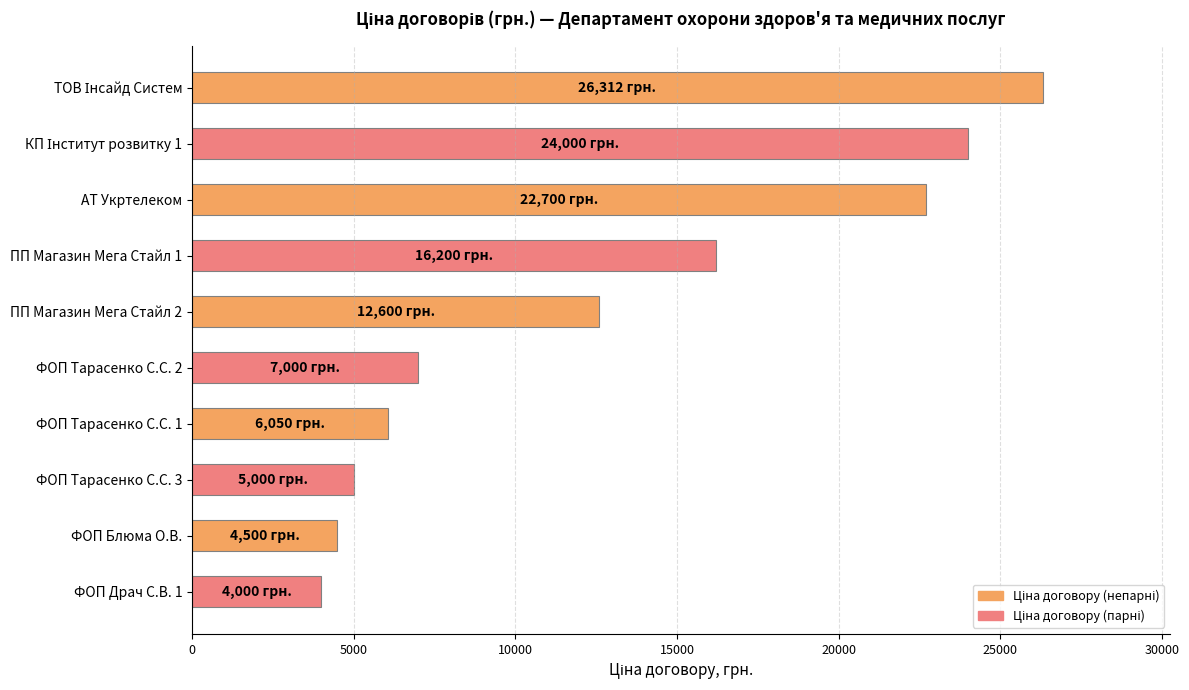

At which category does the chart reach its minimum across all series?

ФОП Драч С.В. 1